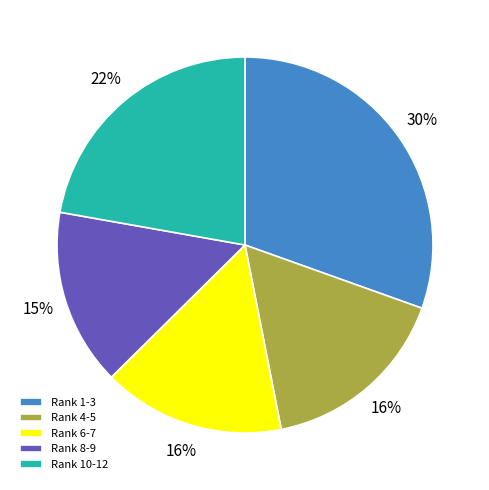

Is it true that Rank 4-5 is 16% of the pie?

True